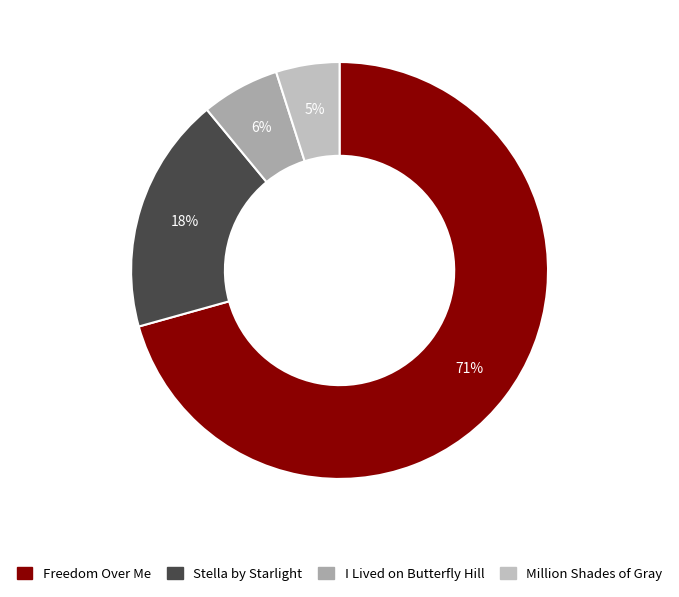

Rank the categories by value from lowest to highest.

Million Shades of Gray, I Lived on Butterfly Hill, Stella by Starlight, Freedom Over Me